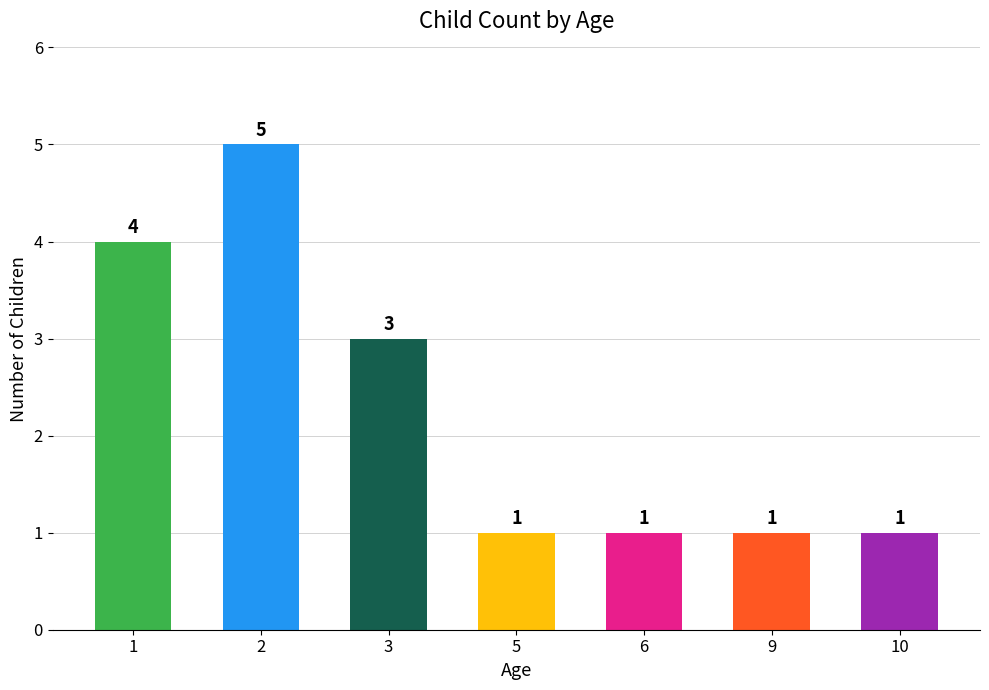

What is the maximum value shown in the chart?

5